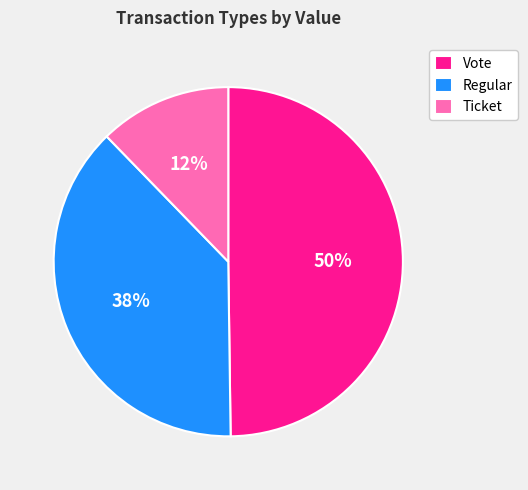

What is the largest slice in the pie chart?

Vote